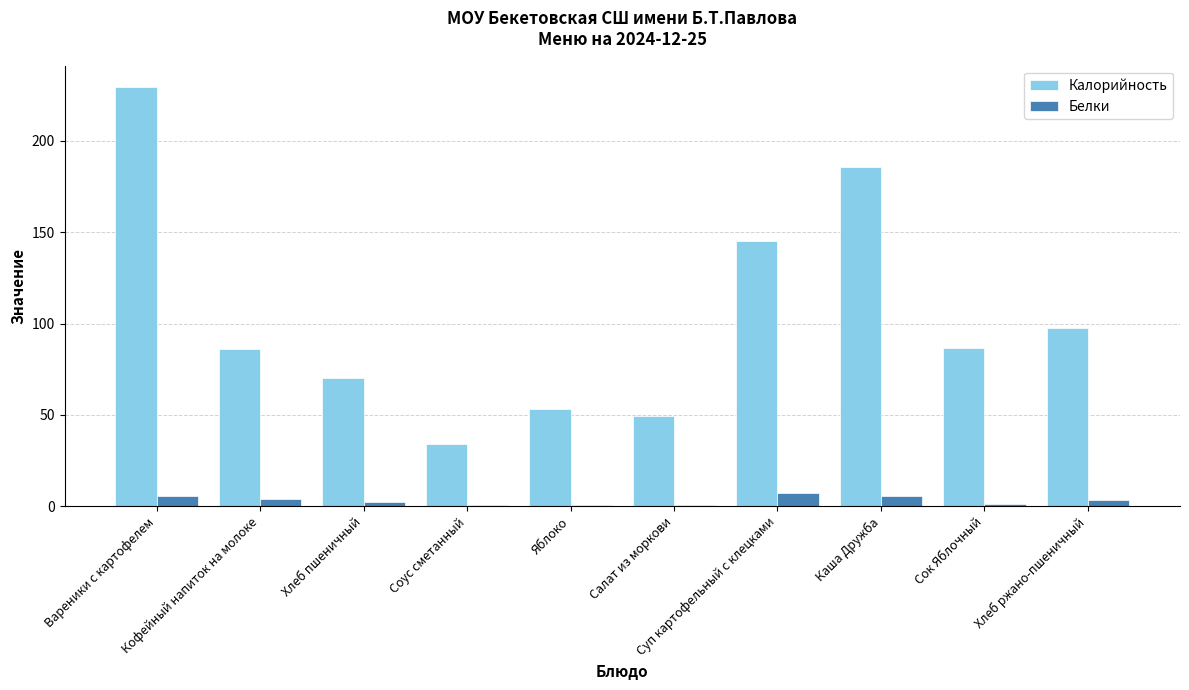

What is the sum of all Калорийность values?

1037.8